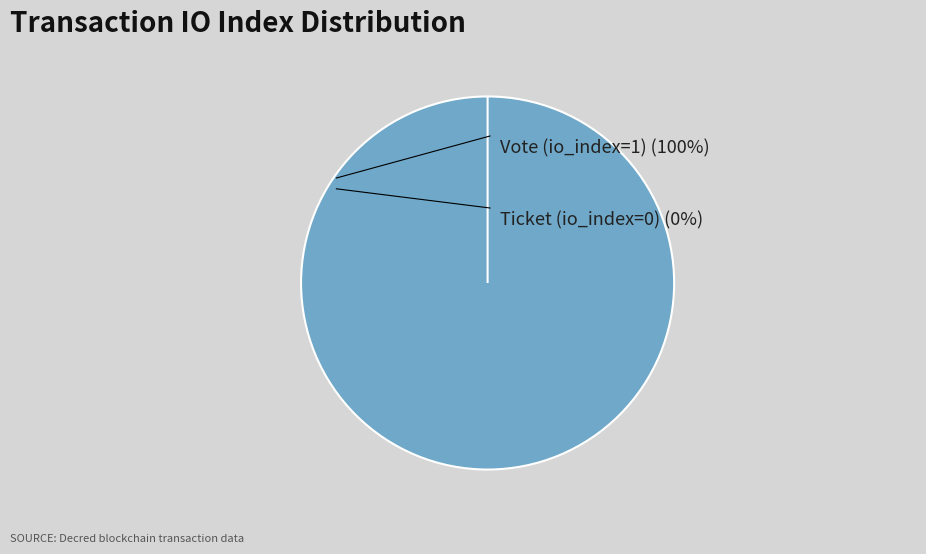

Which slice is the largest?

Vote (io_index=1)